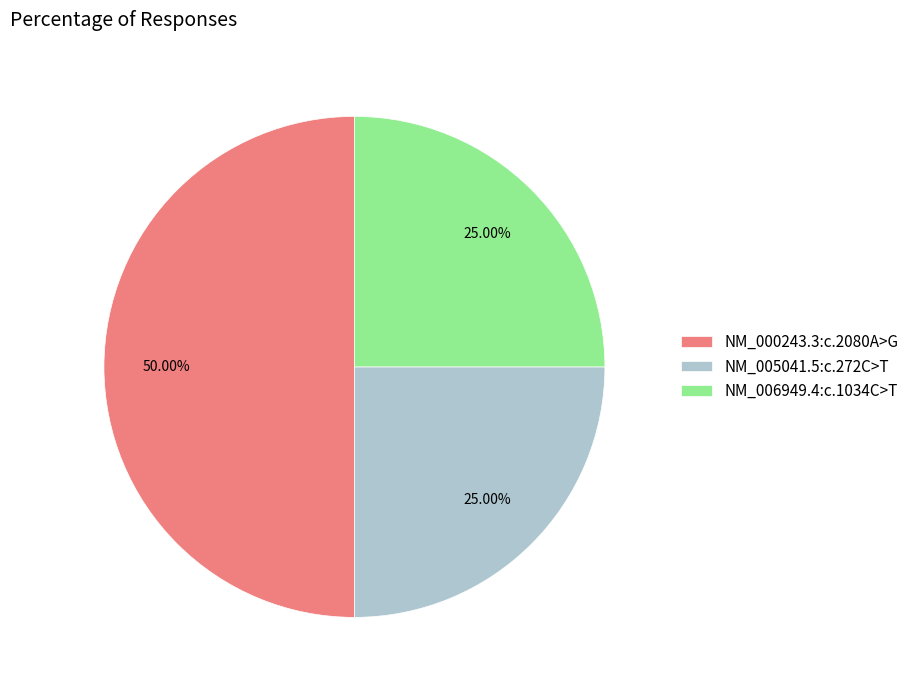

Which has a higher value, NM_000243.3:c.2080A>G or NM_006949.4:c.1034C>T?

NM_000243.3:c.2080A>G